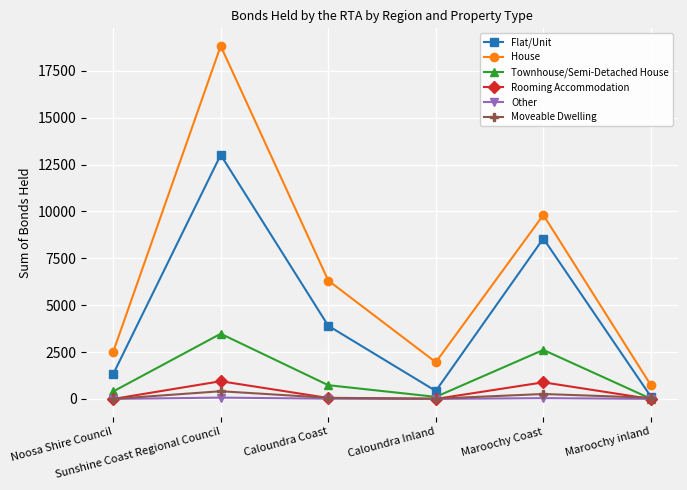

True or false: House and Other intersect in this chart.

False